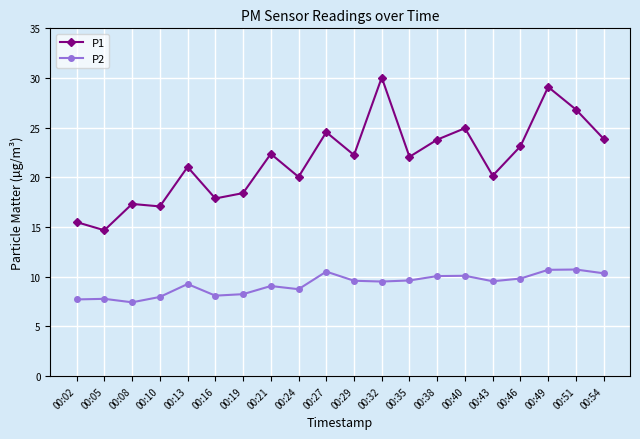

The P1 series shows 22.2 at 00:02. True or false?

False